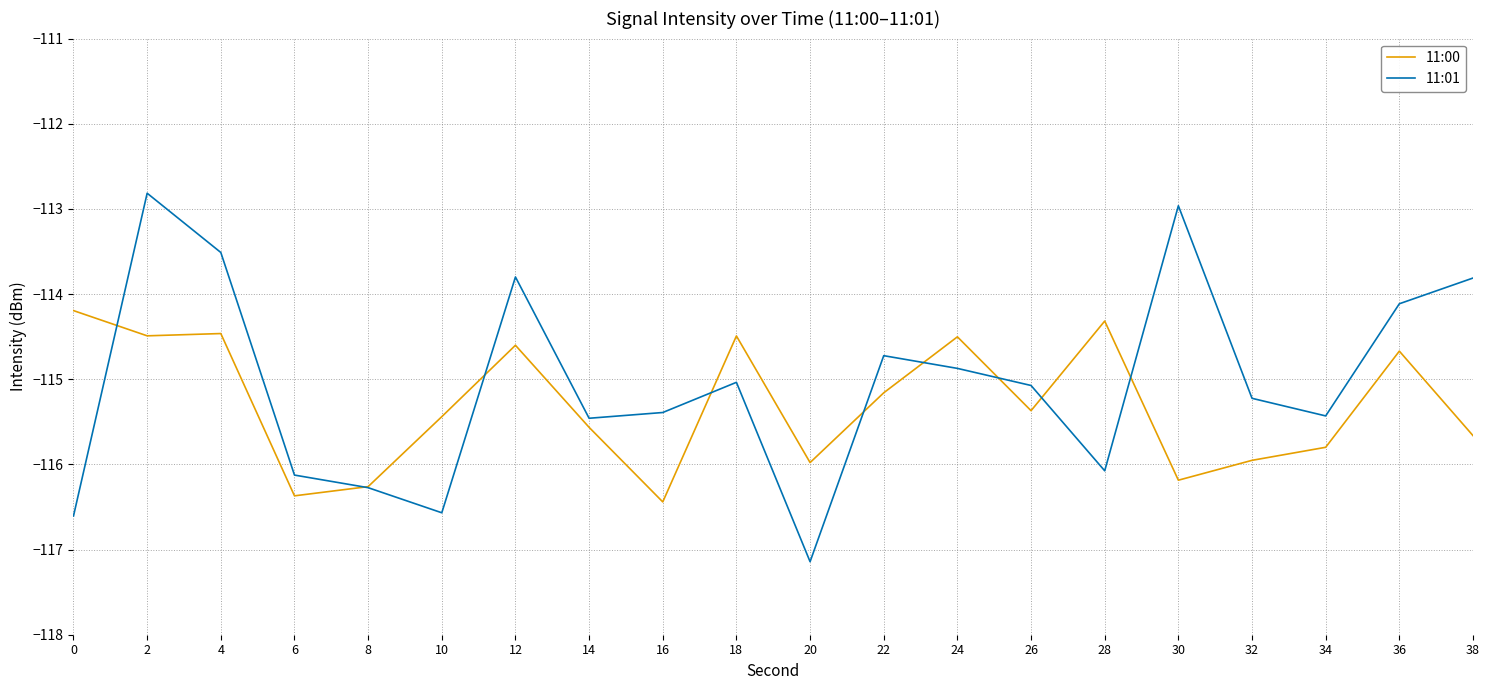

Rank the series at 34 from highest to lowest value.

11:01, 11:00